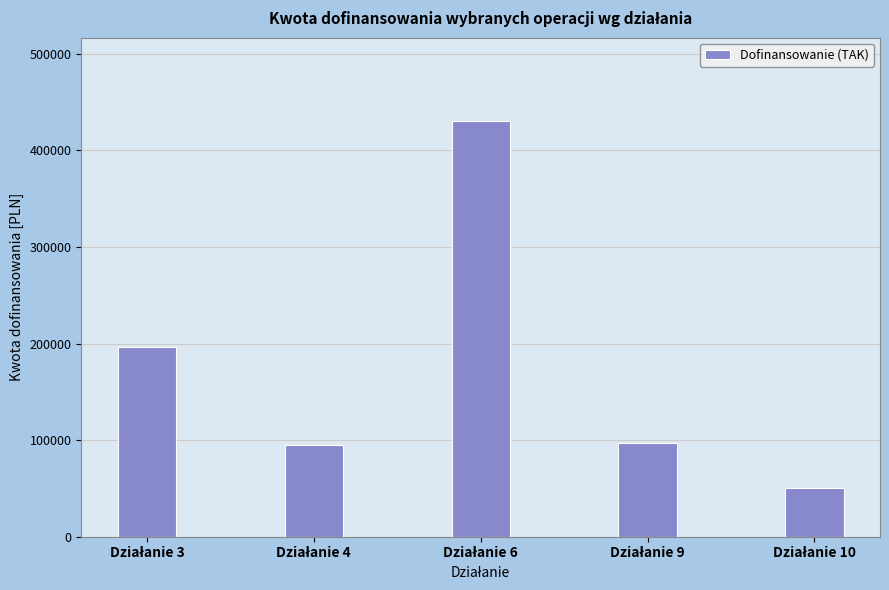

Reading left to right, what are all the values shown in this chart?

196474.9	94800.0	430544.5	97155.0	49994.5